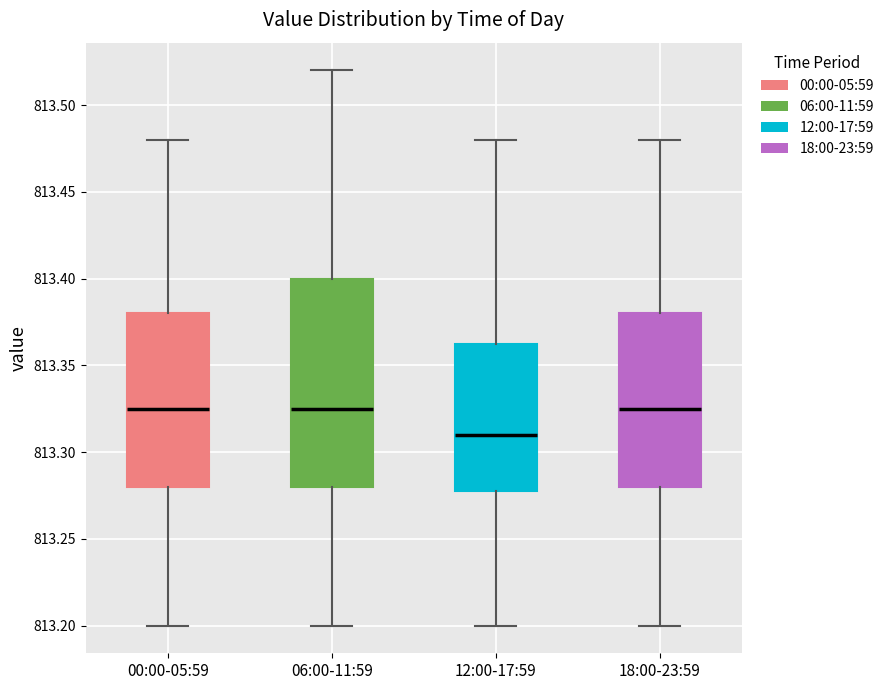

Reading left to right, read every box against the y-axis: the position of its median line, the range the box covers, and the ends of its whiskers. The values are not printed on the chart, so give them approximately, as read against the axis.

00:00-05:59: median 813.325, box 813.280 to 813.380, whiskers 813.200 to 813.480
06:00-11:59: median 813.325, box 813.280 to 813.400, whiskers 813.200 to 813.520
12:00-17:59: median 813.310, box 813.280 to 813.365, whiskers 813.200 to 813.480
18:00-23:59: median 813.325, box 813.280 to 813.380, whiskers 813.200 to 813.480